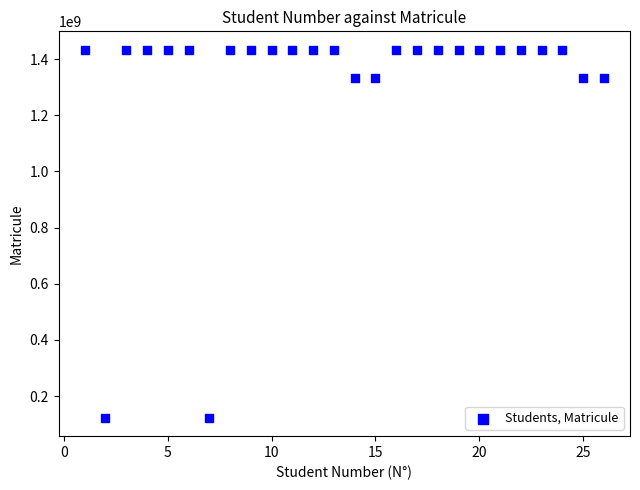

What is the range of X values (max minus min)?

25